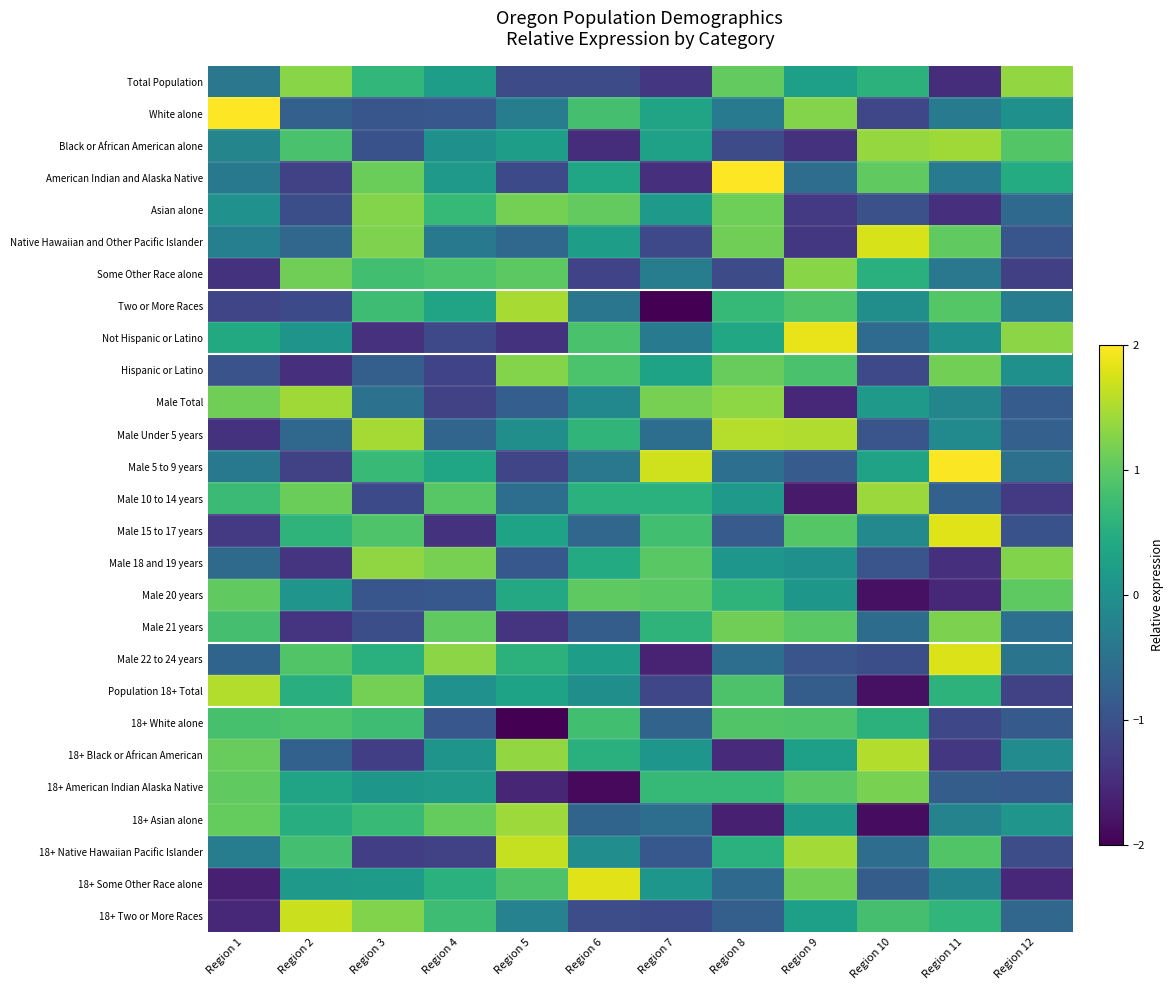

What is the total value across all series at Region 11?

1.7